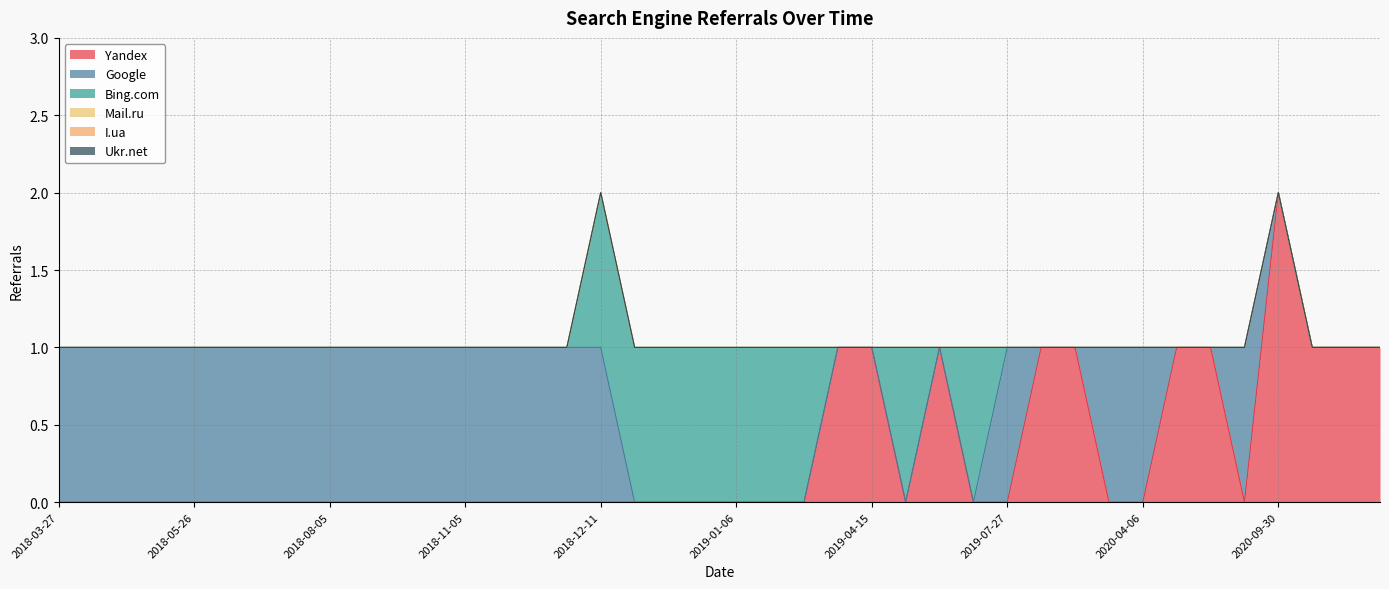

True or false: I.ua has more than 1 points higher than both neighbors.

False